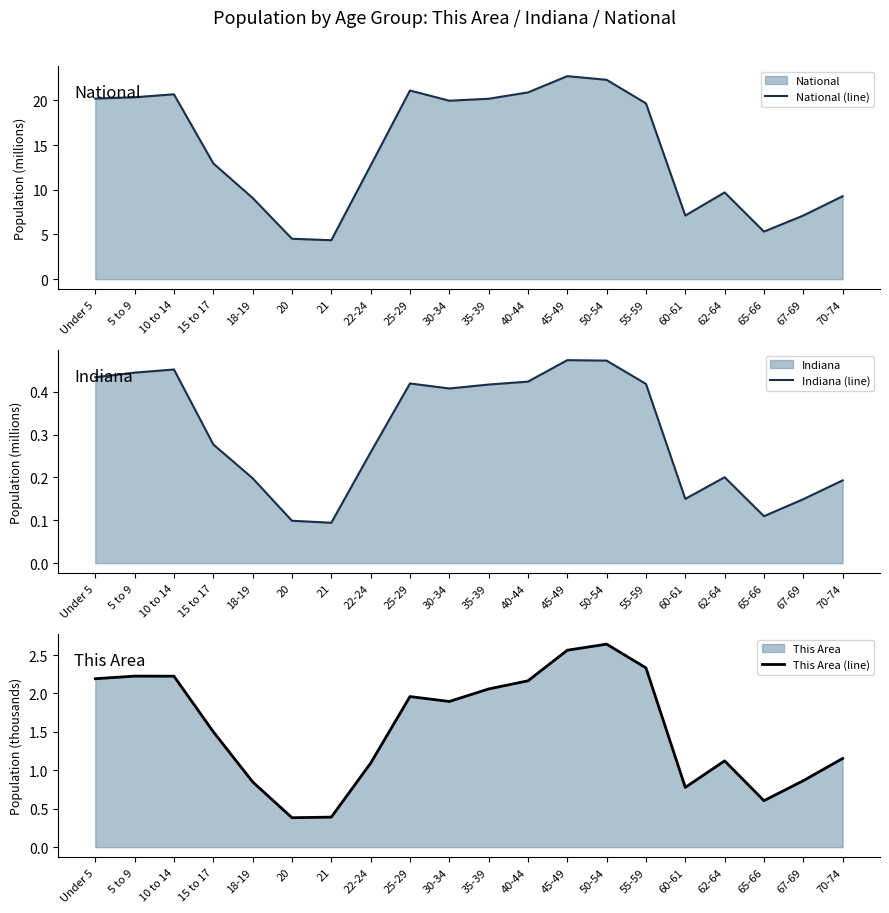

What is the label of the 2nd point from the right?

67-69